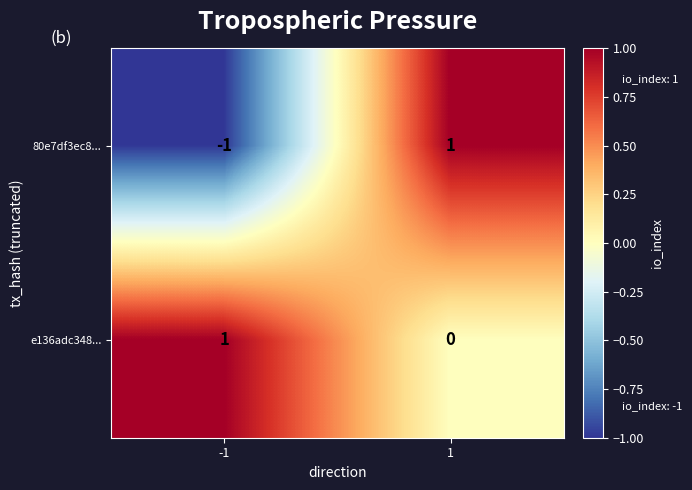

How many data points in e136adc348... are less than 1?

1